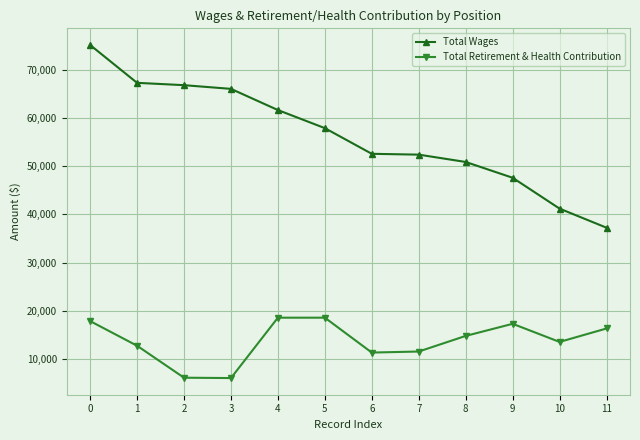

At 3, list the series in order from smallest to largest.

Total Retirement & Health Contribution, Total Wages